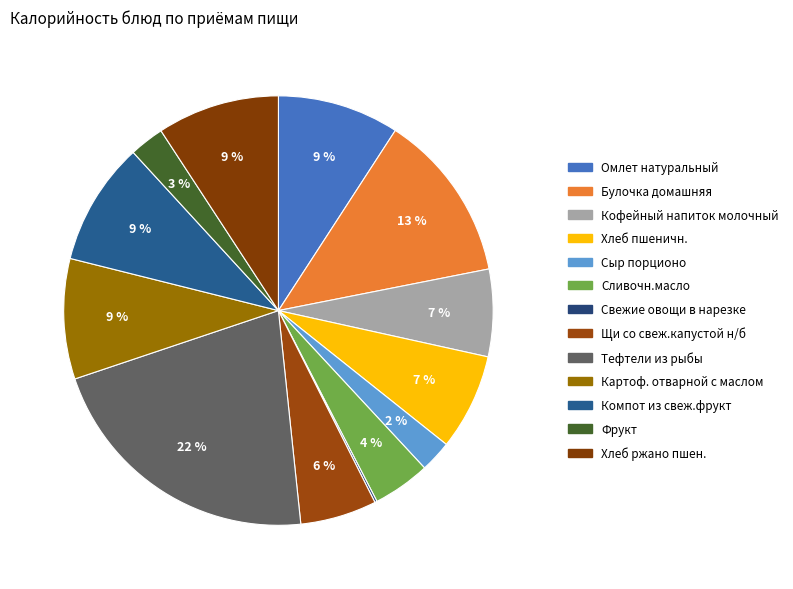

Rank the categories by value from lowest to highest.

Свежие овощи в нарезке, Сыр порционо, Фрукт, Сливочн.масло, Щи со свеж.капустой н/б, Кофейный напиток молочный, Хлеб пшеничн., Картоф. отварной с маслом, Омлет натуральный, Хлеб ржано пшен., Компот из свеж.фрукт, Булочка домашняя, Тефтели из рыбы